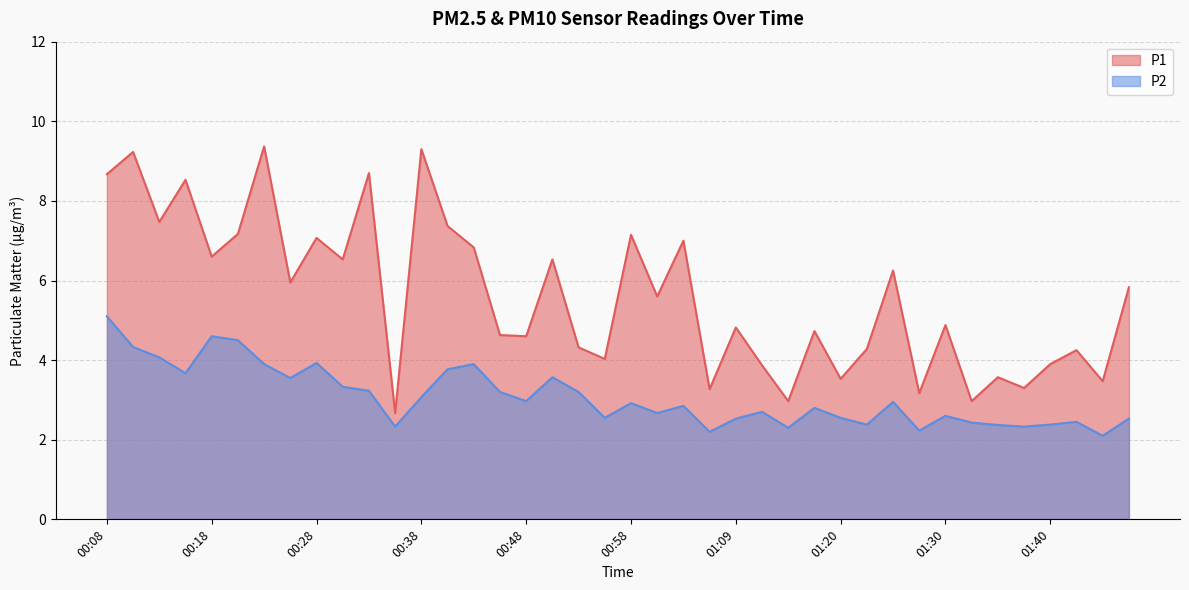

What is the label of the 24th point from the left?

01:06